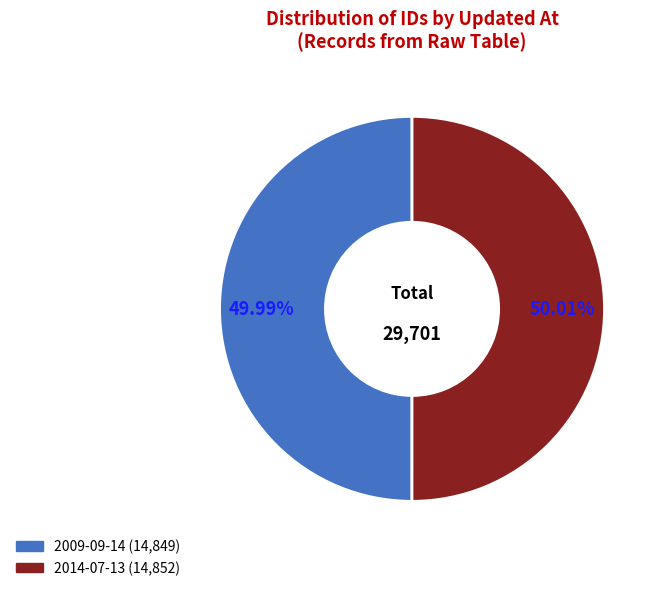

Is there any slice that represents more than half of the pie?

Yes